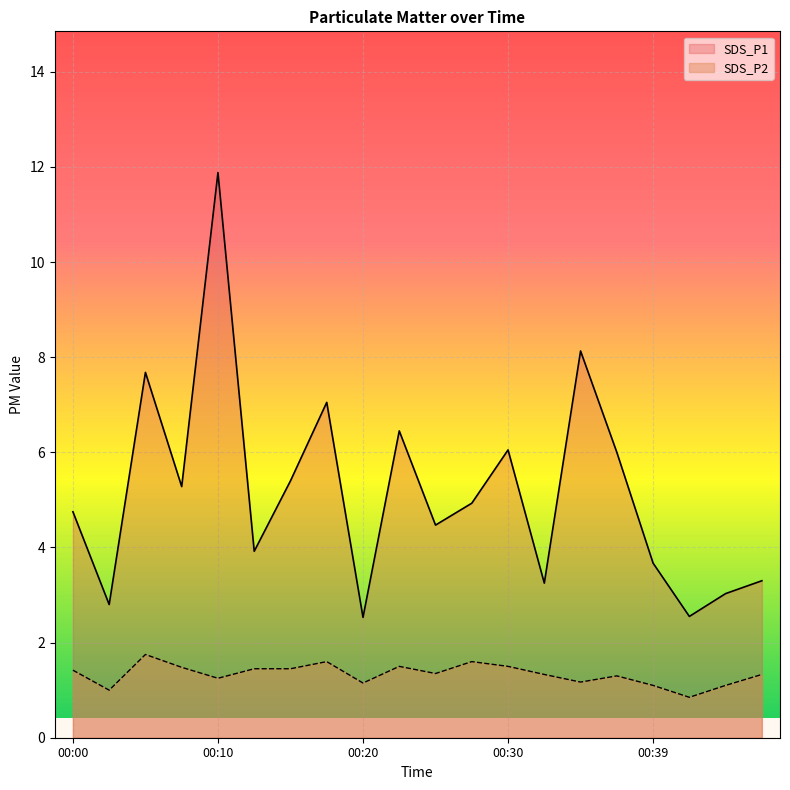

Reading right to left, list all the values displayed in this chart.

SDS_P1: 3.3	3.0	2.5	3.7	6.0	8.1	3.2	6.0	4.9	4.5	6.5	2.5	7.0	5.4	3.9	11.9	5.3	7.7	2.8	4.8
SDS_P2: 1.3	1.1	0.8	1.1	1.3	1.2	1.3	1.5	1.6	1.4	1.5	1.1	1.6	1.4	1.4	1.2	1.5	1.8	1.0	1.4